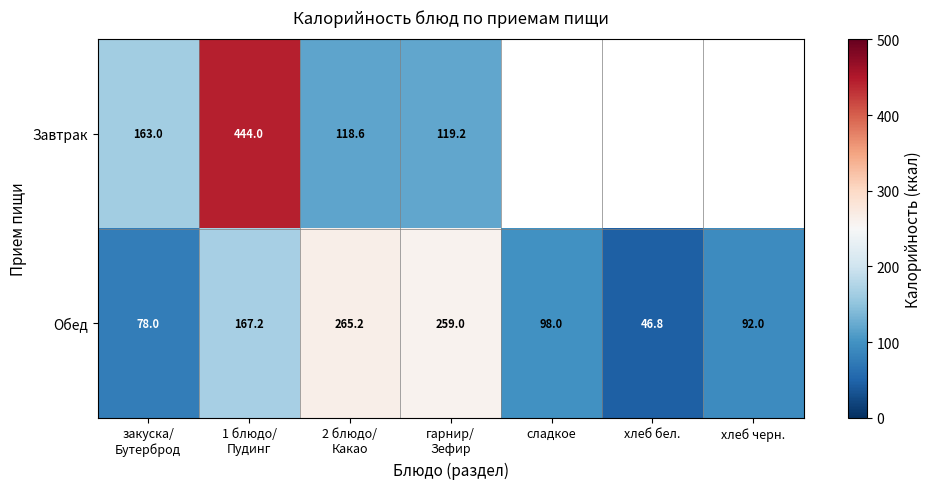

What is the sum of all Обед values?

1006.2